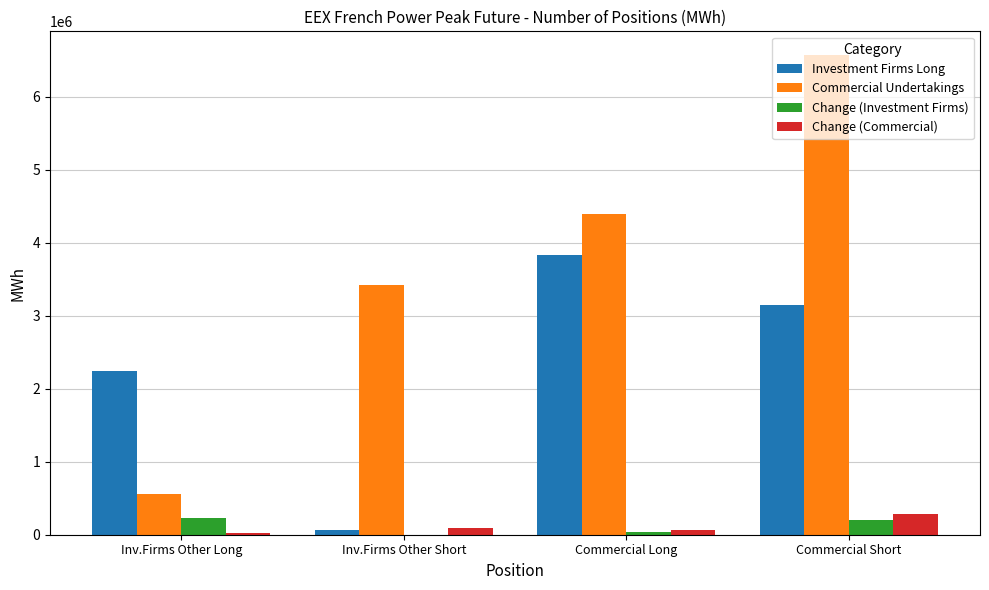

What is the sum of all Investment Firms Long values?

9289464